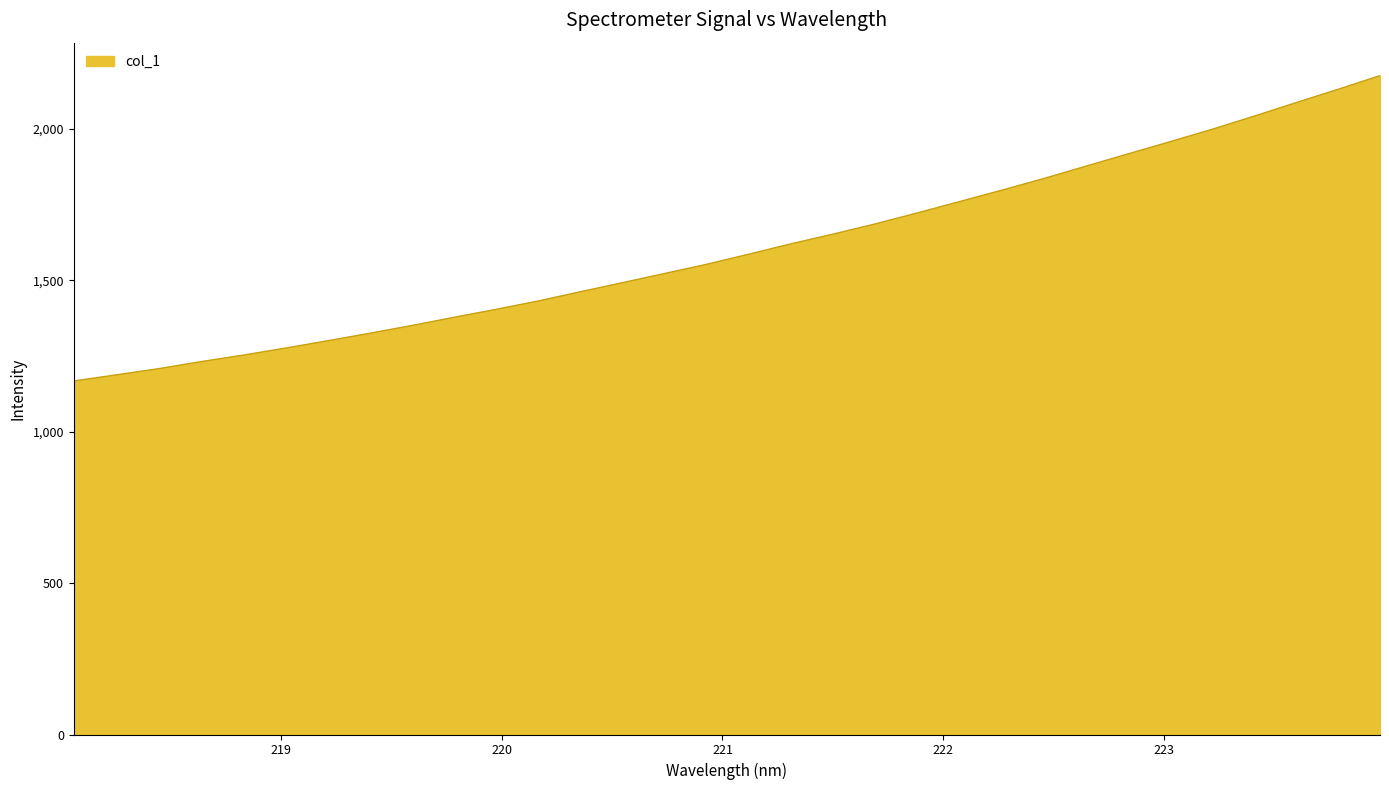

What is the minimum value shown in the chart?

1167.4